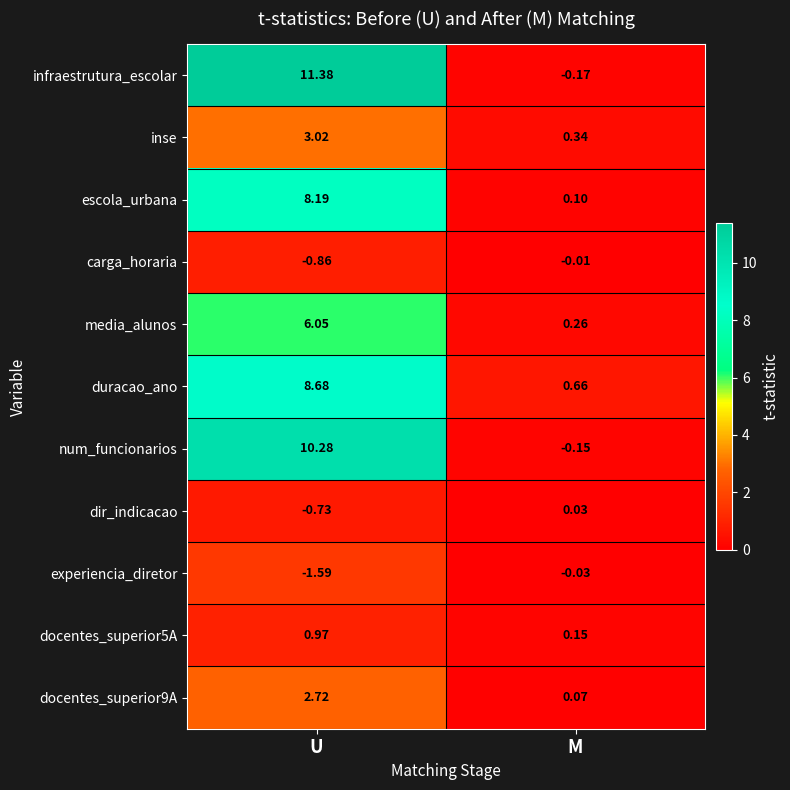

Rank the categories by num_funcionarios value from highest to lowest.

U, M